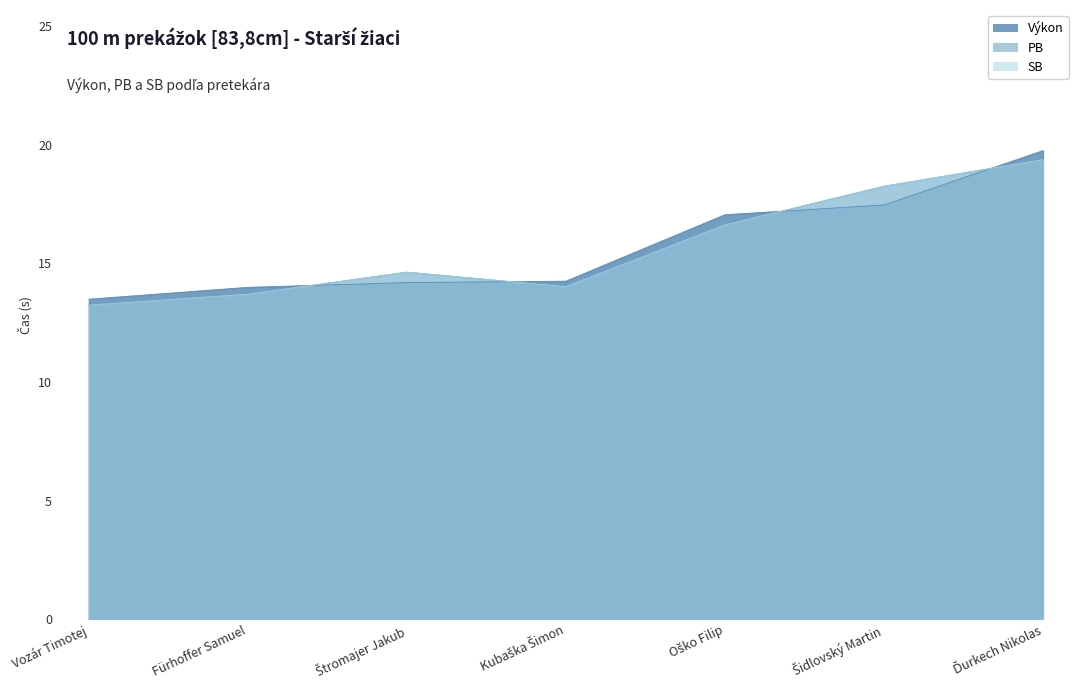

True or false: SB and PB cross at least once.

False